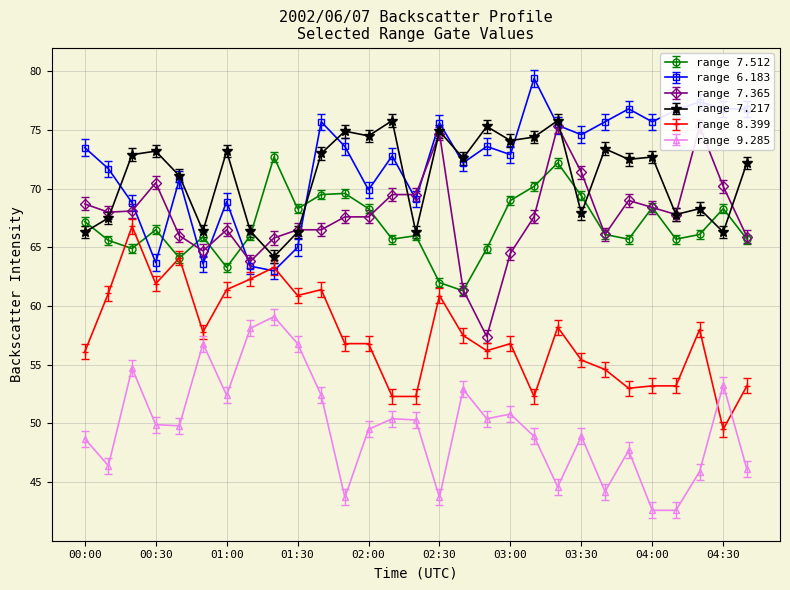

The   8.399 series shows 88.8 at 04:20. True or false?

False